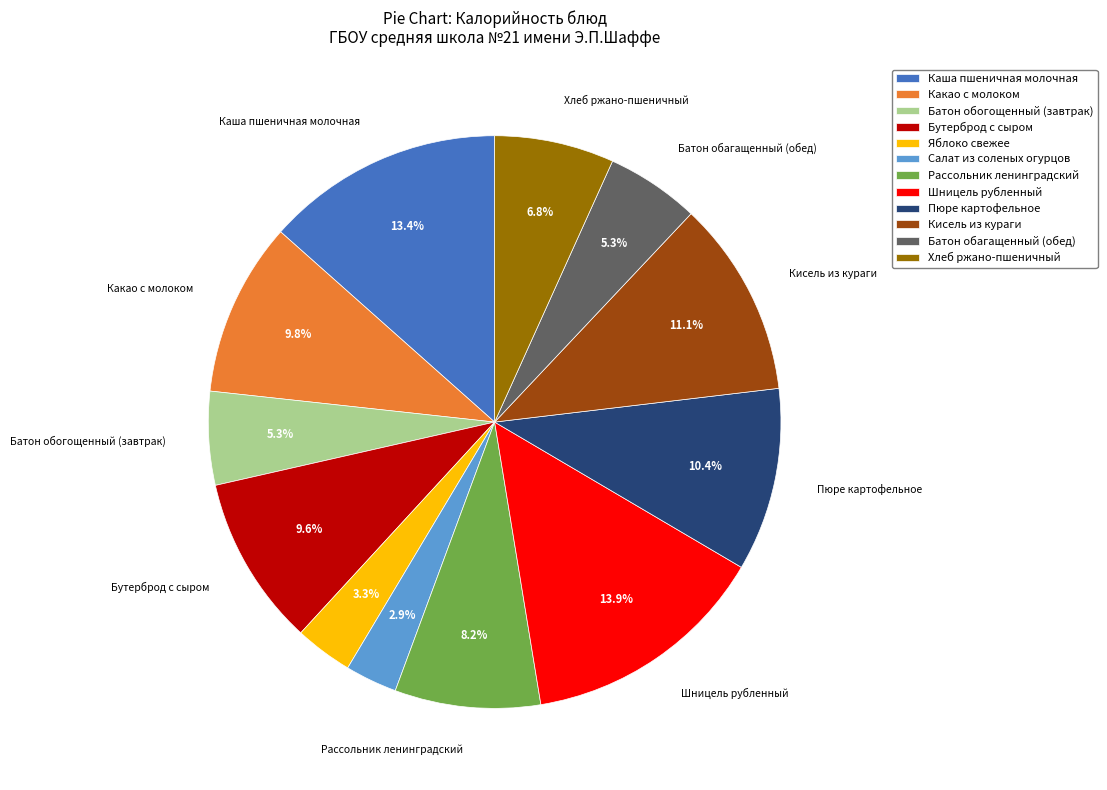

To the nearest percent, what is the combined percentage of Пюре картофельное and Каша пшеничная молочная?

24%